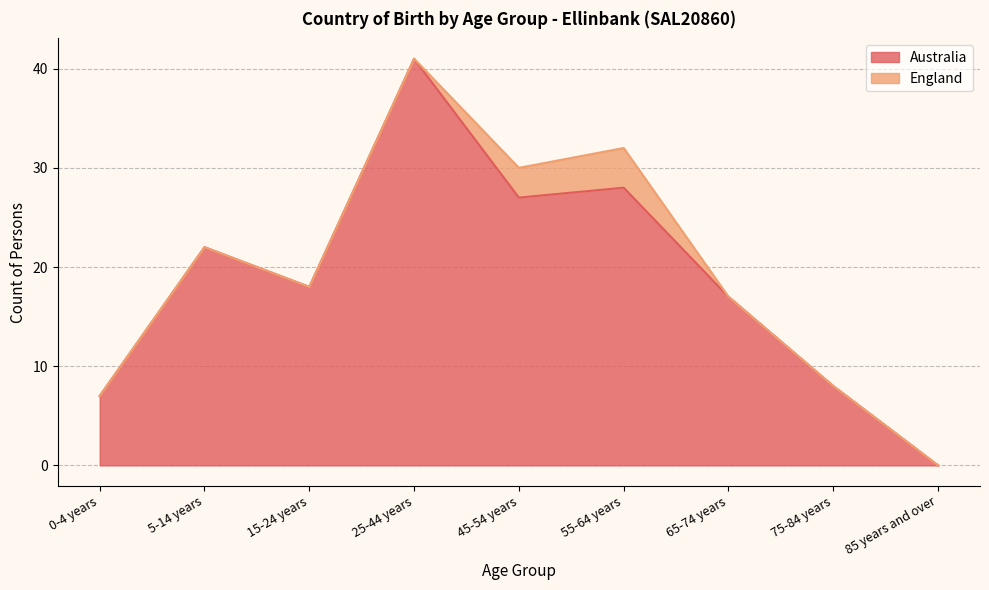

What is the label of the 4th point from the left?

25-44 years